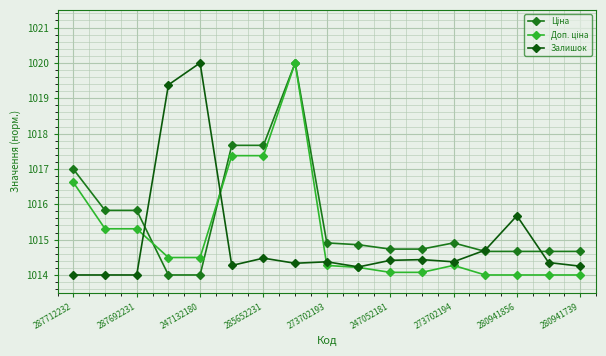

What is the label of the 17th point from the right?

287712232